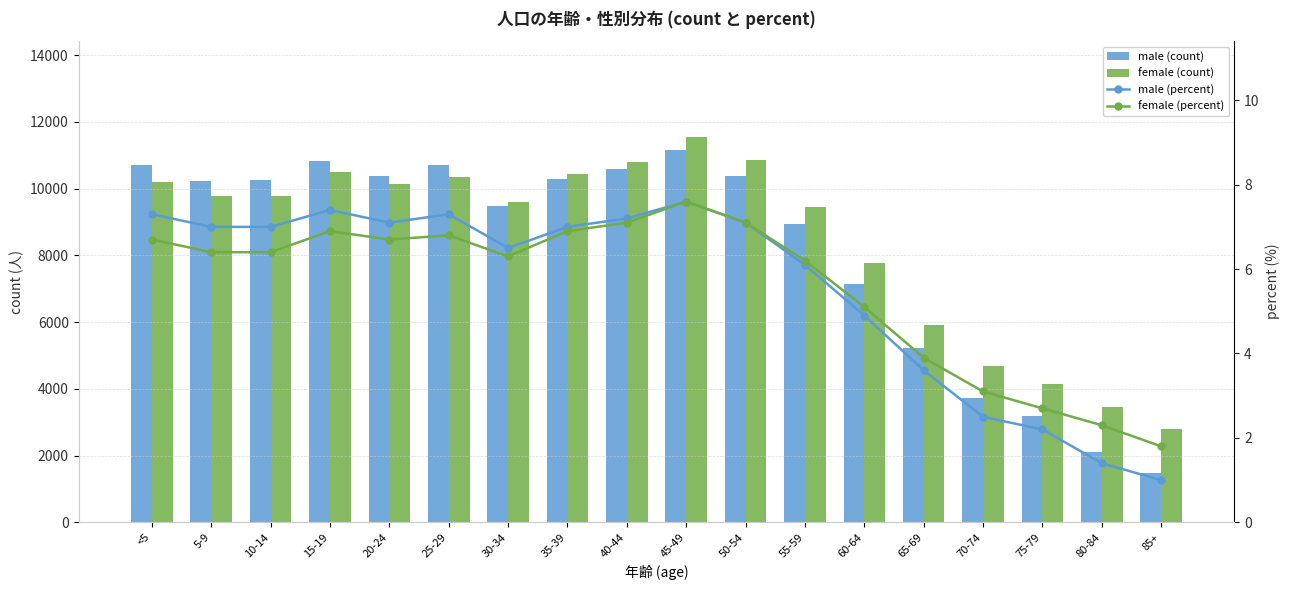

At which category is the sum across all series the highest?

45-49